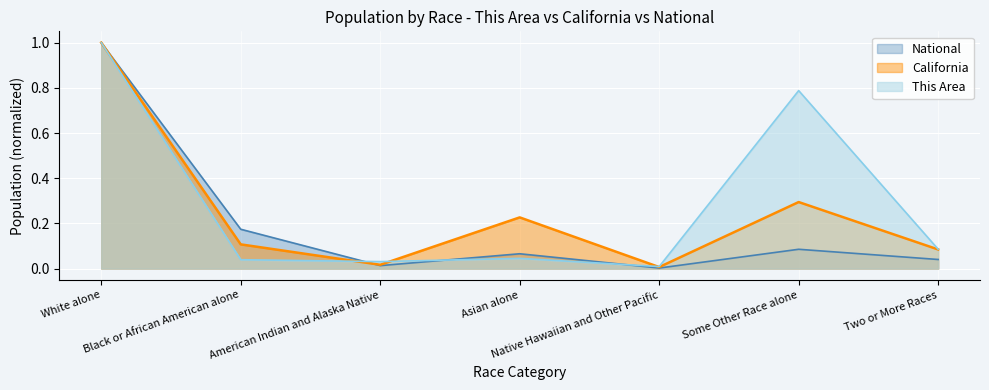

How many interior local peaks does the This Area series have?

2